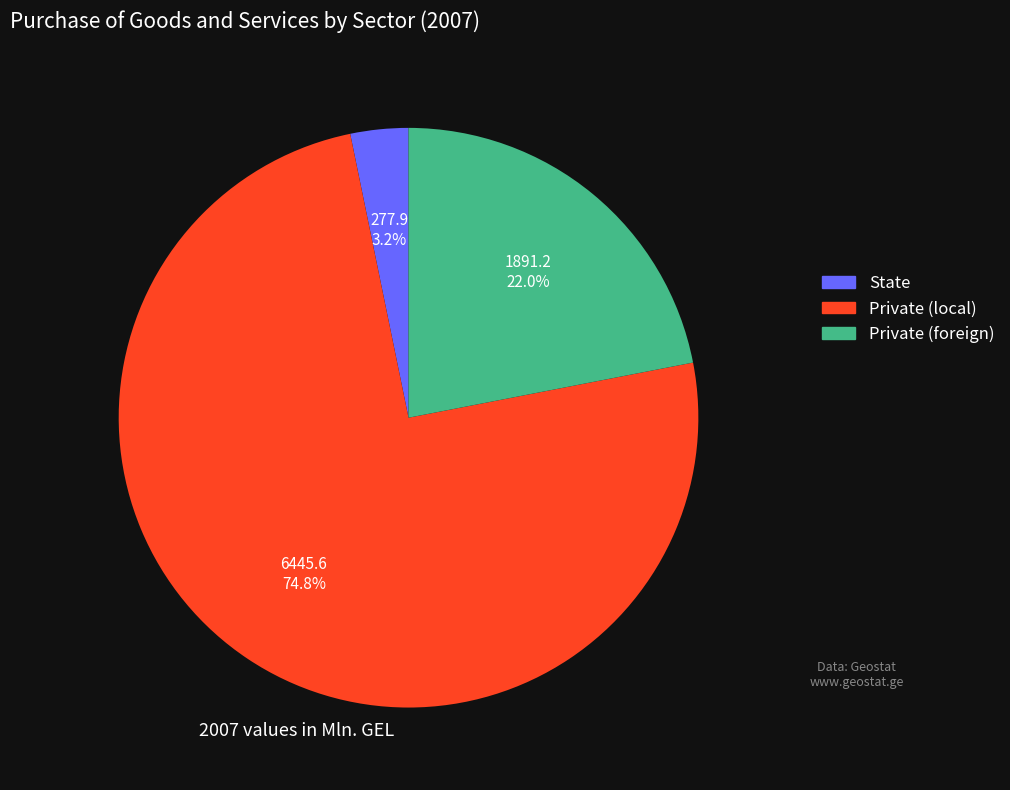

Rank the categories by value from highest to lowest.

Private (local), Private (foreign), State